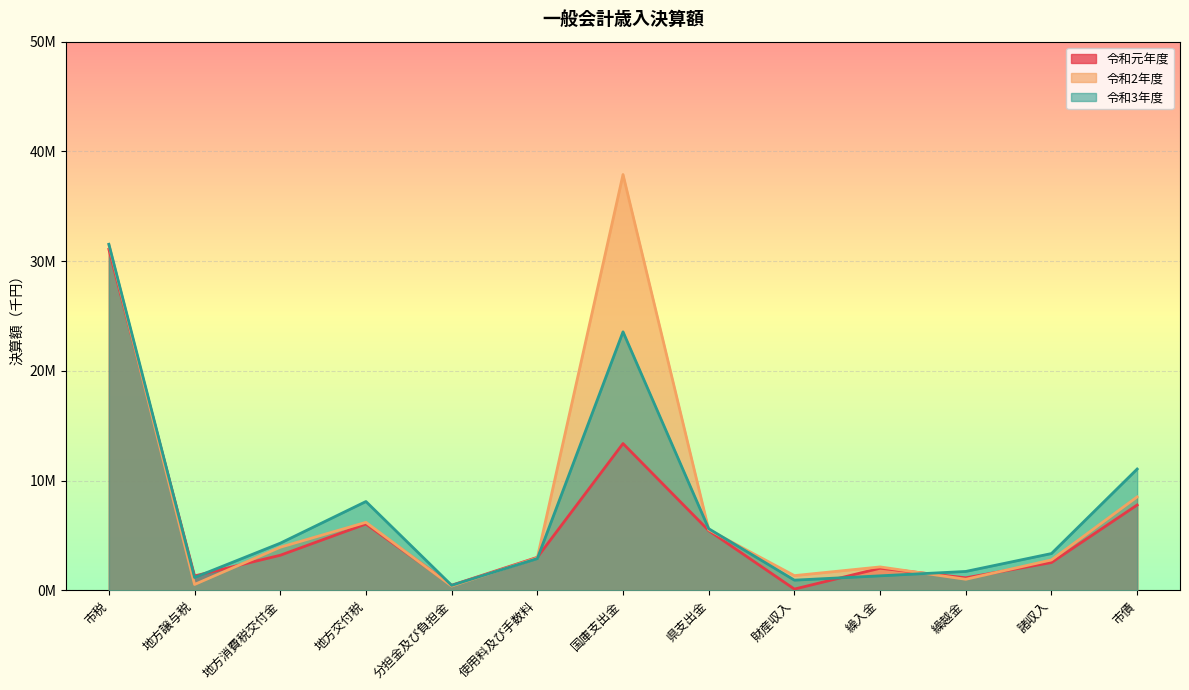

What is the difference between the maximum and minimum values in the 令和2年度 series?

37495238